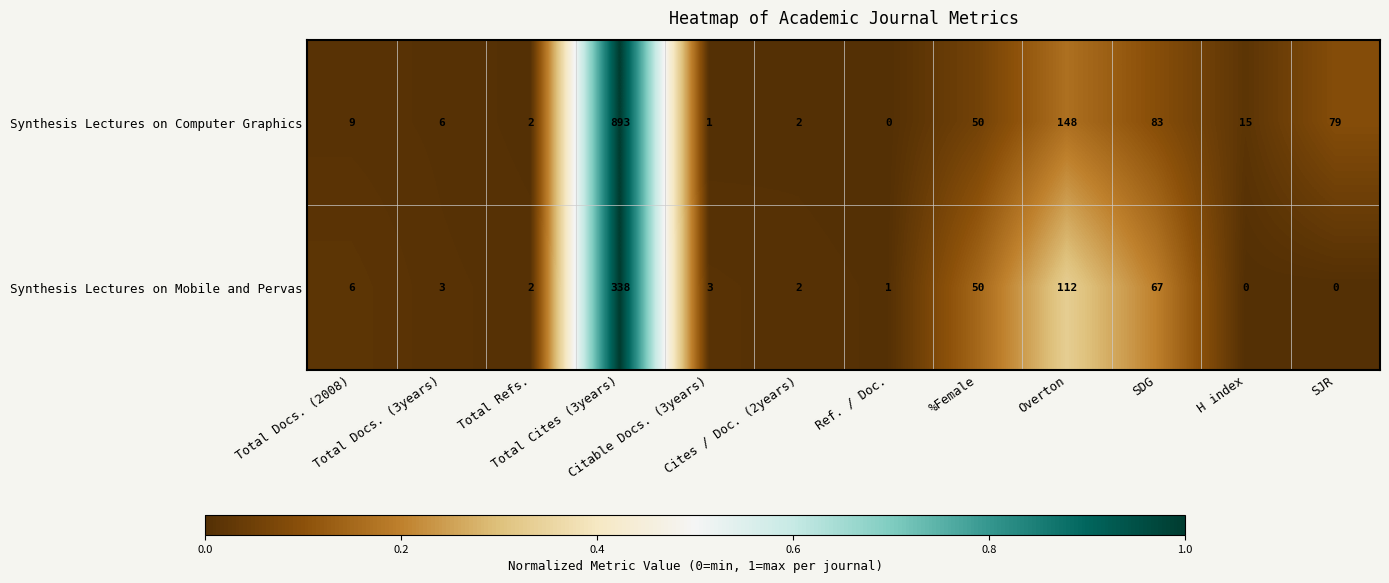

List the series in order of their overall mean, highest first.

Synthesis Lectures on Computer Graphics, Synthesis Lectures on Mobile and Pervas